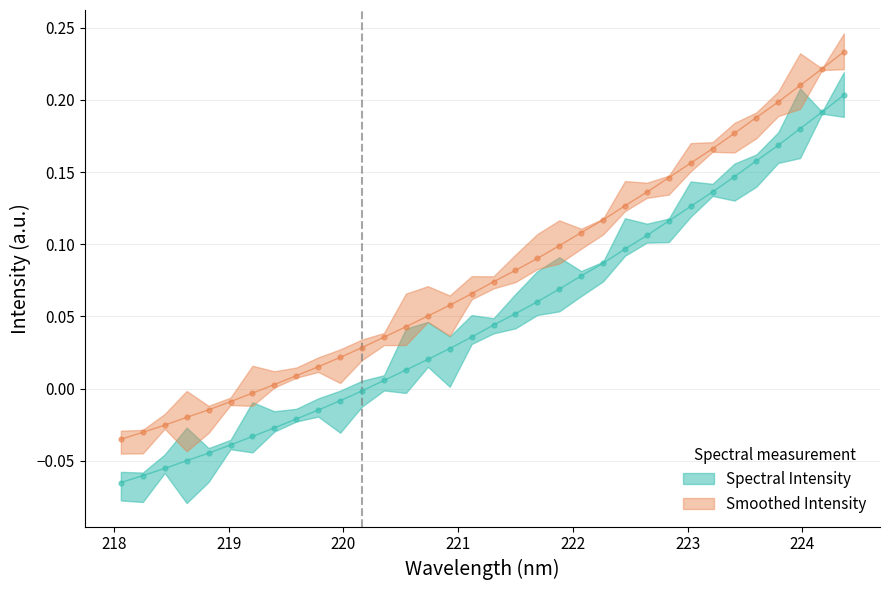

What is the change in value from 223.2172 to 224.1709?

+0.1